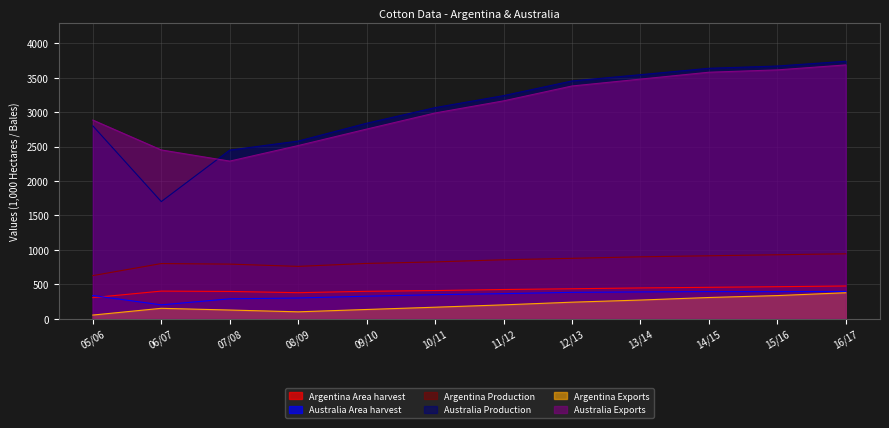

What is the approximate value of Argentina Exports at 06/07, to the nearest 10?

150